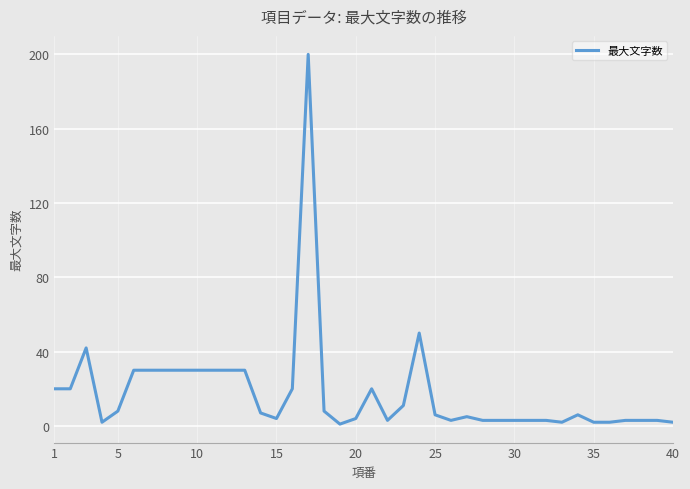

What is the smallest value displayed?

1